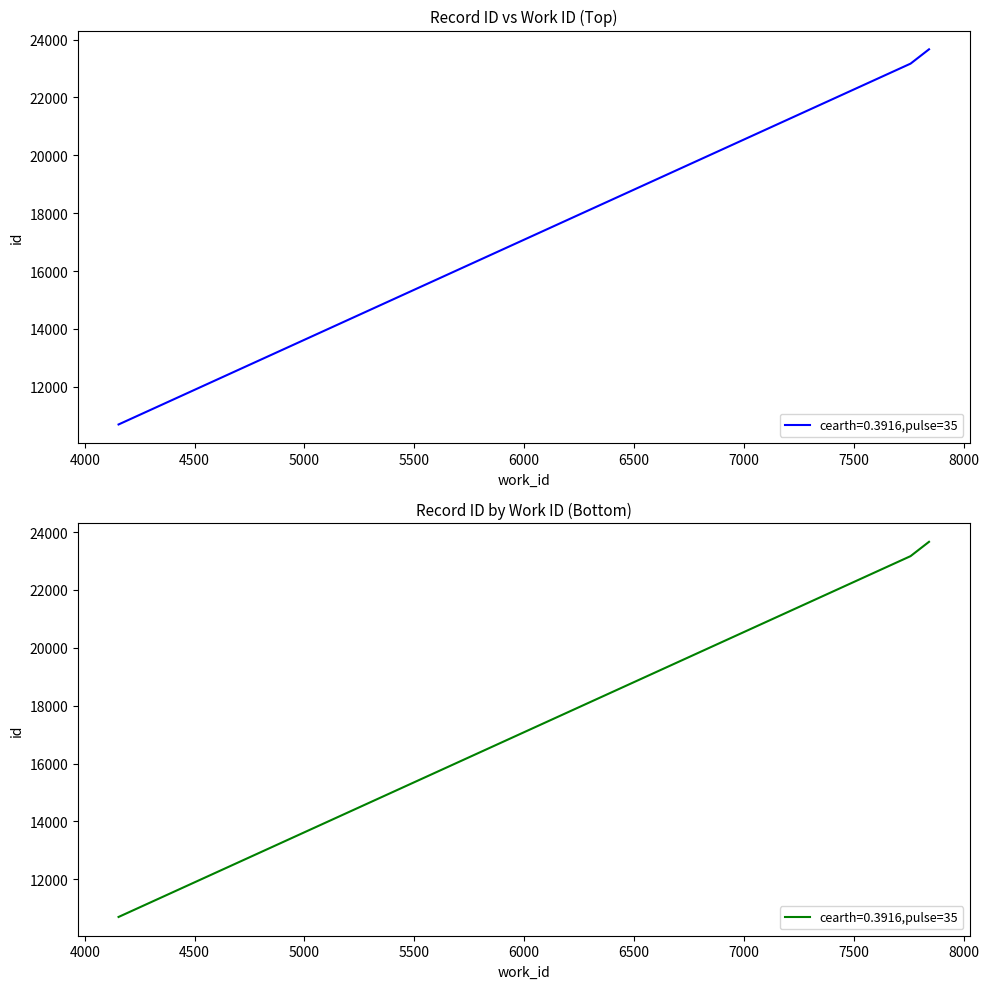

What is the ratio of the value at 4154 to the value at 7842?

0.5